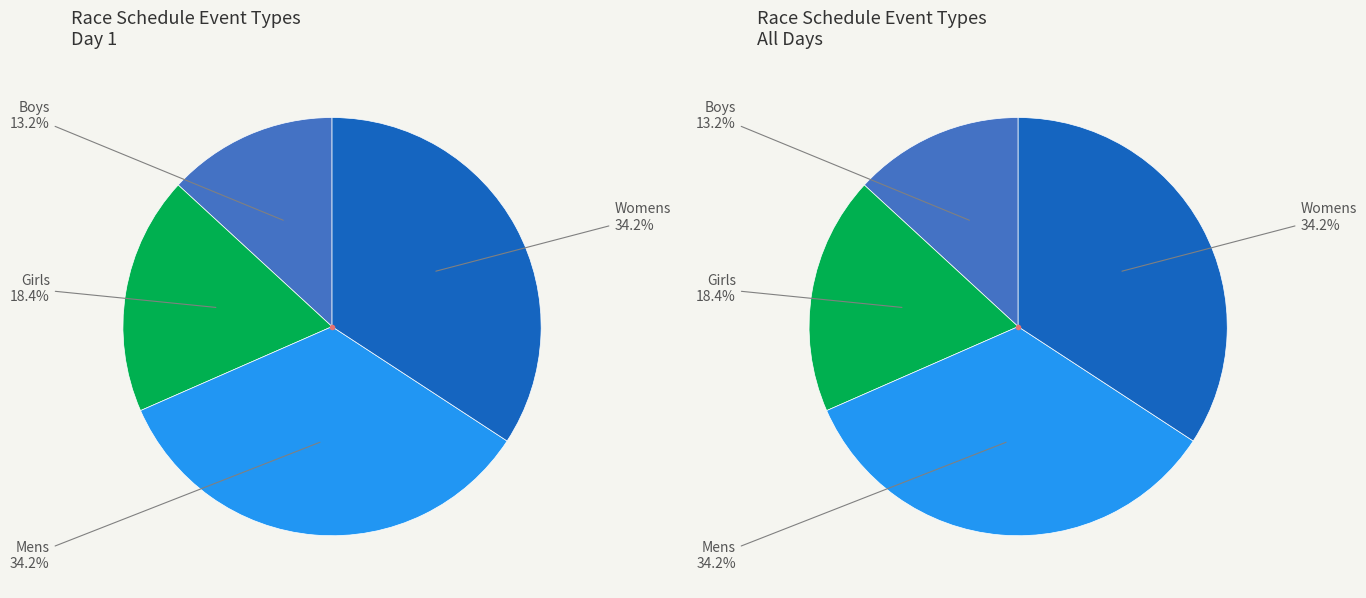

True or false: heat accounts for 50% of the total.

False